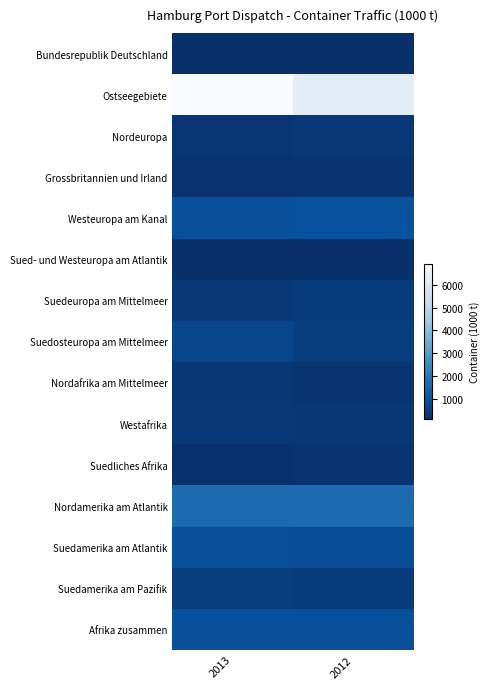

Which series has the widest spread of values?

Ostseegebiete